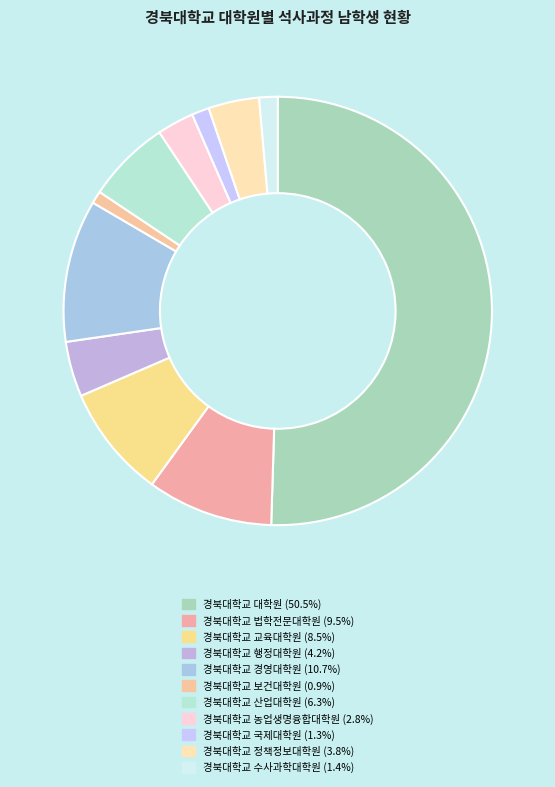

How many slices are in this pie chart?

11